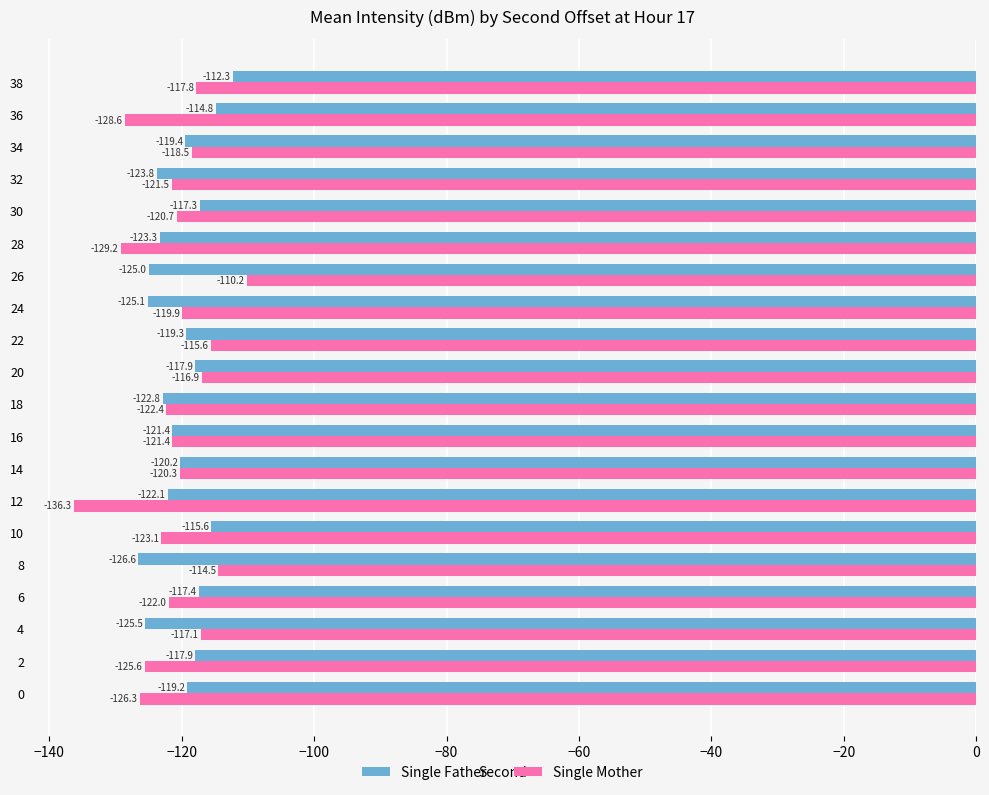

At 12, list the series in order from smallest to largest.

Single Mother, Single Father